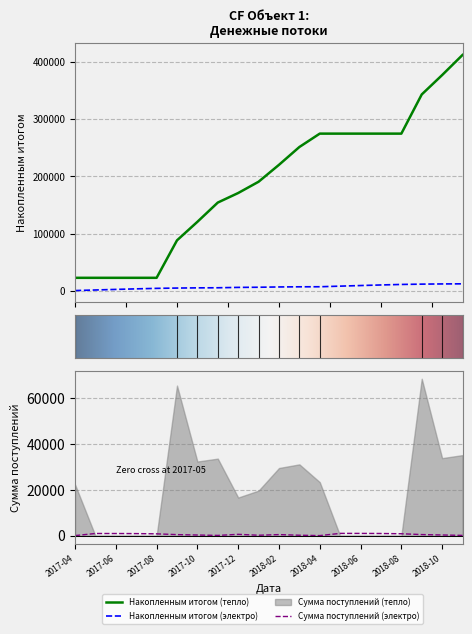

True or false: Накопленным итогом (тепло) has a value of 30744.8 at 2017-04.

False